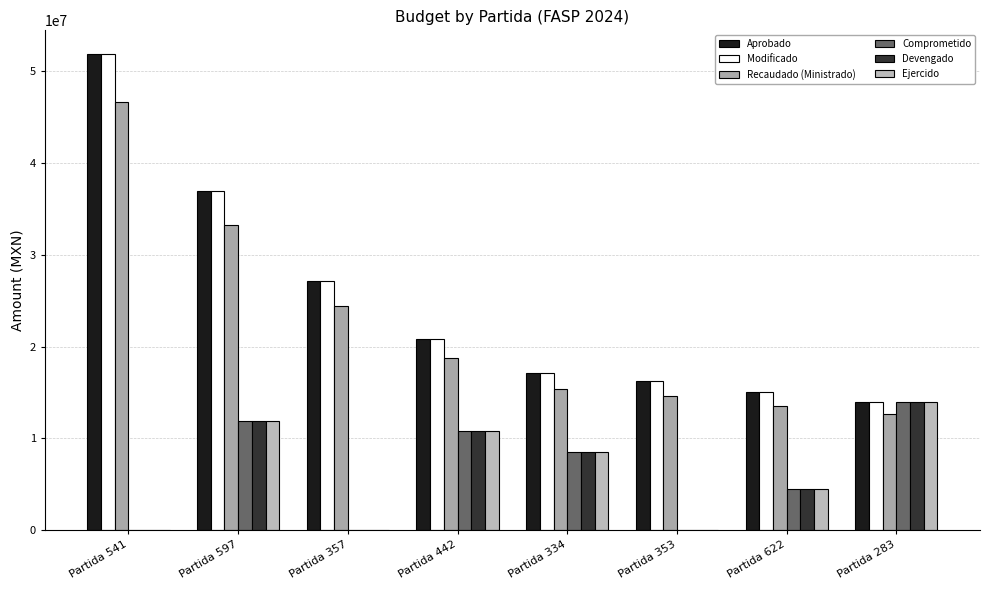

Is the value of Devengado at Partida 353 greater than the value of Aprobado at Partida 334?

No